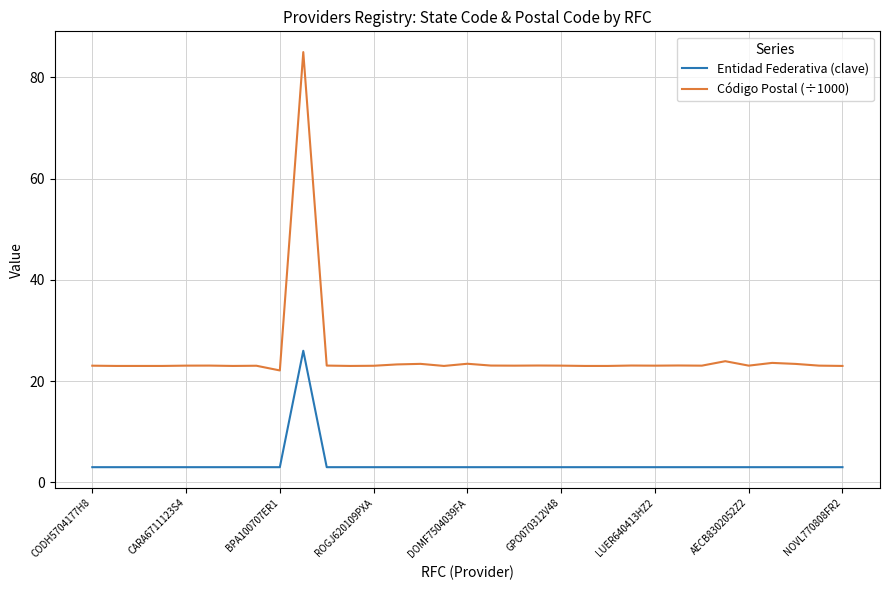

True or false: Entidad Federativa (clave) and Código Postal (÷1000) intersect in this chart.

False